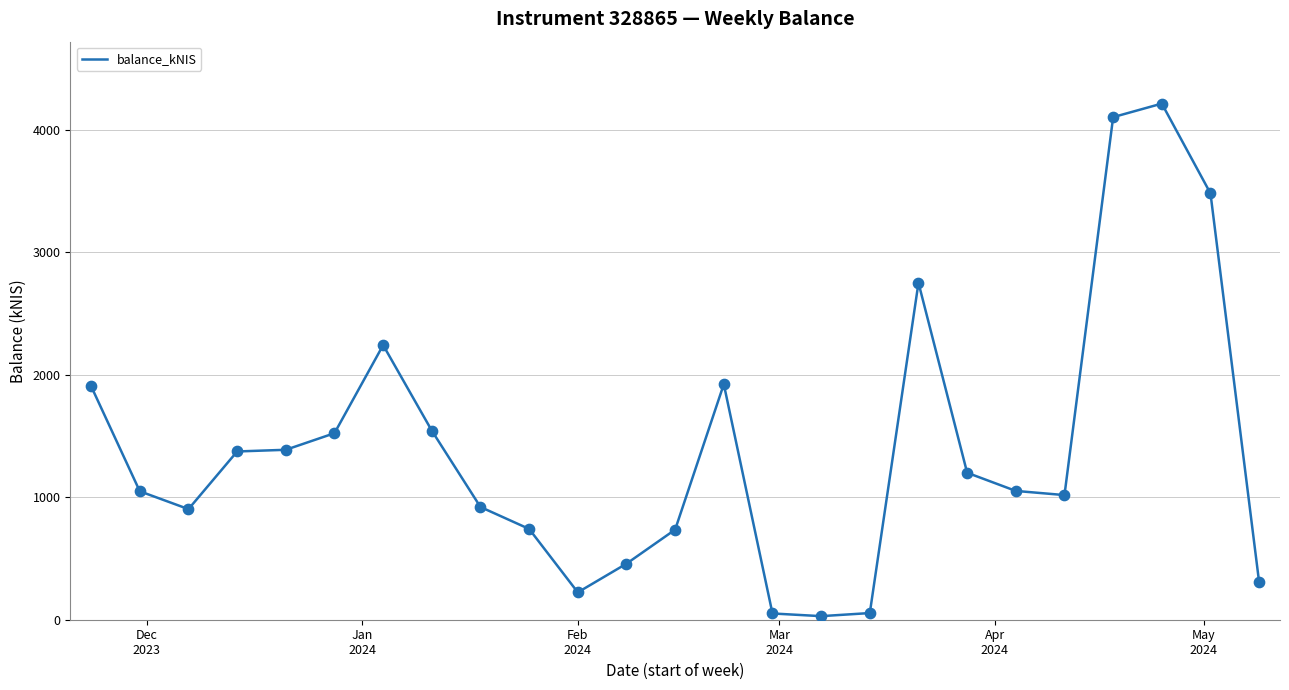

What is the greatest value displayed?

4214.1